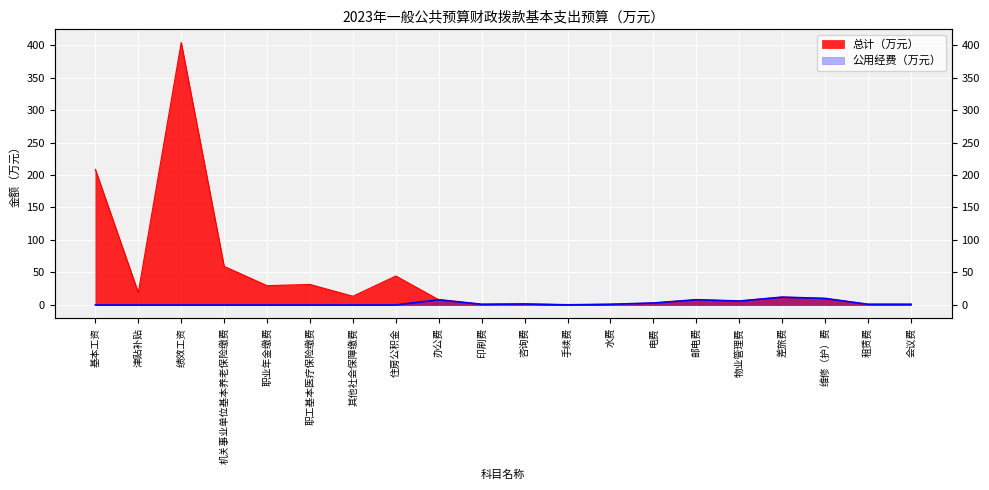

At which category does 公用经费（万元） reach its first local peak?

办公费